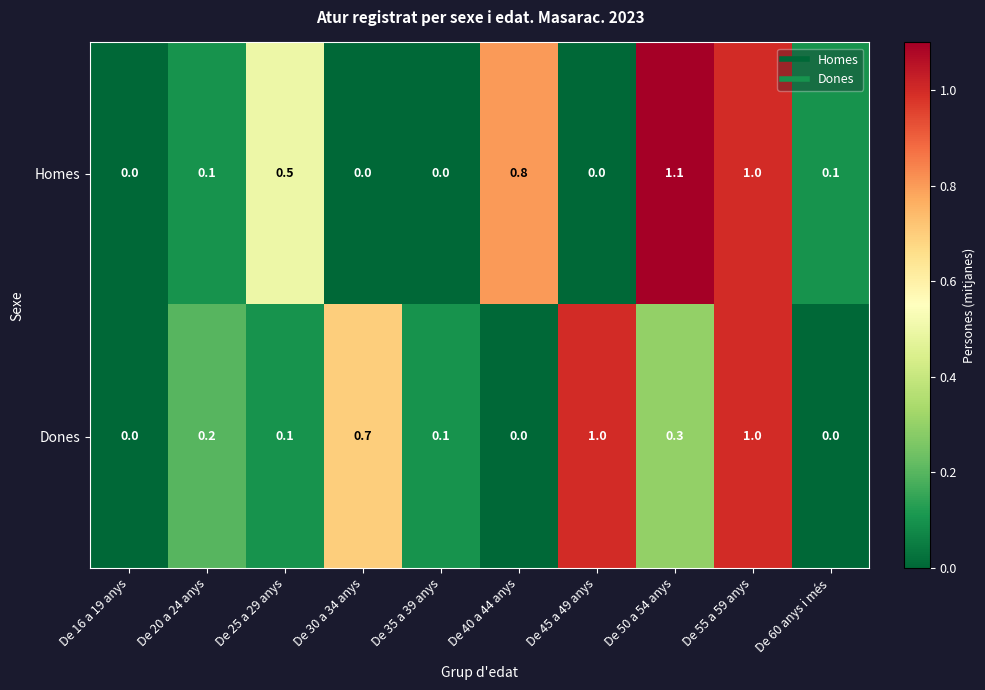

Reading right to left, what are all the values shown in this chart?

Homes: De 60 anys i més=0.1	De 55 a 59 anys=1.0	De 50 a 54 anys=1.1	De 45 a 49 anys=0.0	De 40 a 44 anys=0.8	De 35 a 39 anys=0.0	De 30 a 34 anys=0.0	De 25 a 29 anys=0.5	De 20 a 24 anys=0.1	De 16 a 19 anys=0.0
Dones: De 60 anys i més=0.0	De 55 a 59 anys=1.0	De 50 a 54 anys=0.3	De 45 a 49 anys=1.0	De 40 a 44 anys=0.0	De 35 a 39 anys=0.1	De 30 a 34 anys=0.7	De 25 a 29 anys=0.1	De 20 a 24 anys=0.2	De 16 a 19 anys=0.0